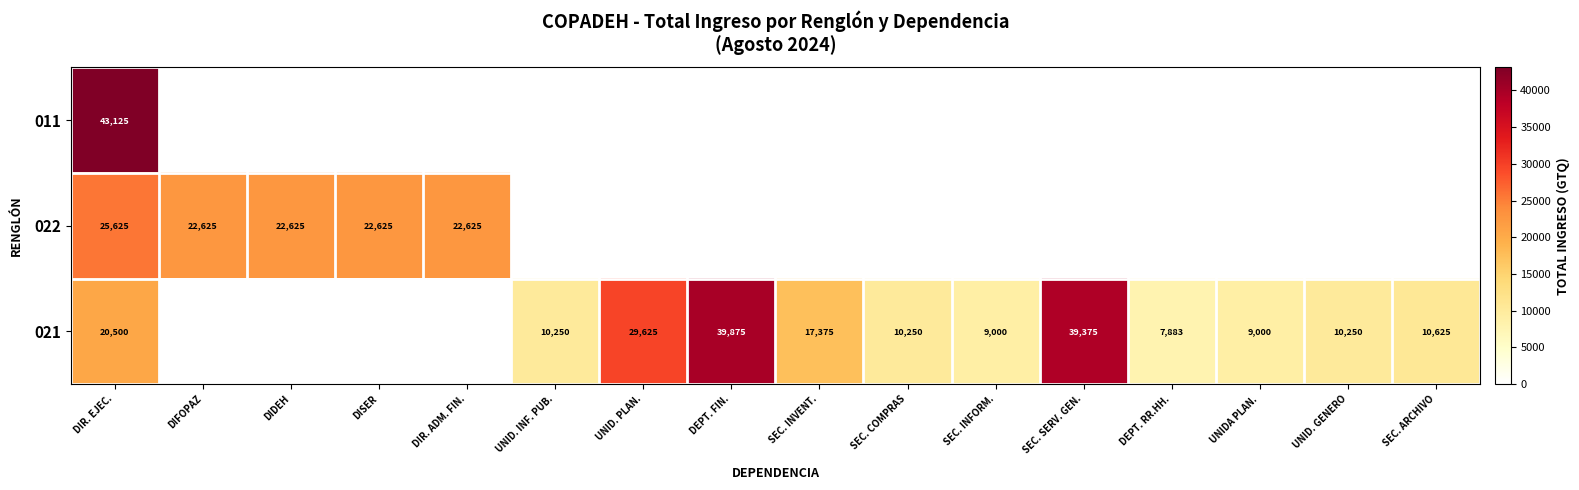

True or false: 021 has a value of 9000 at UNIDA PLAN..

True